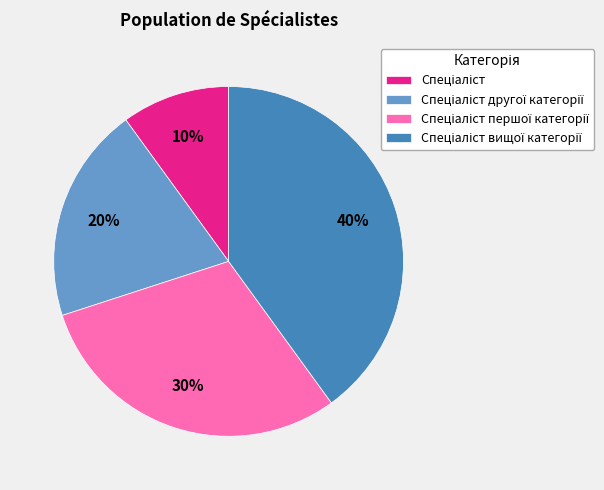

Does any single category account for the majority?

No